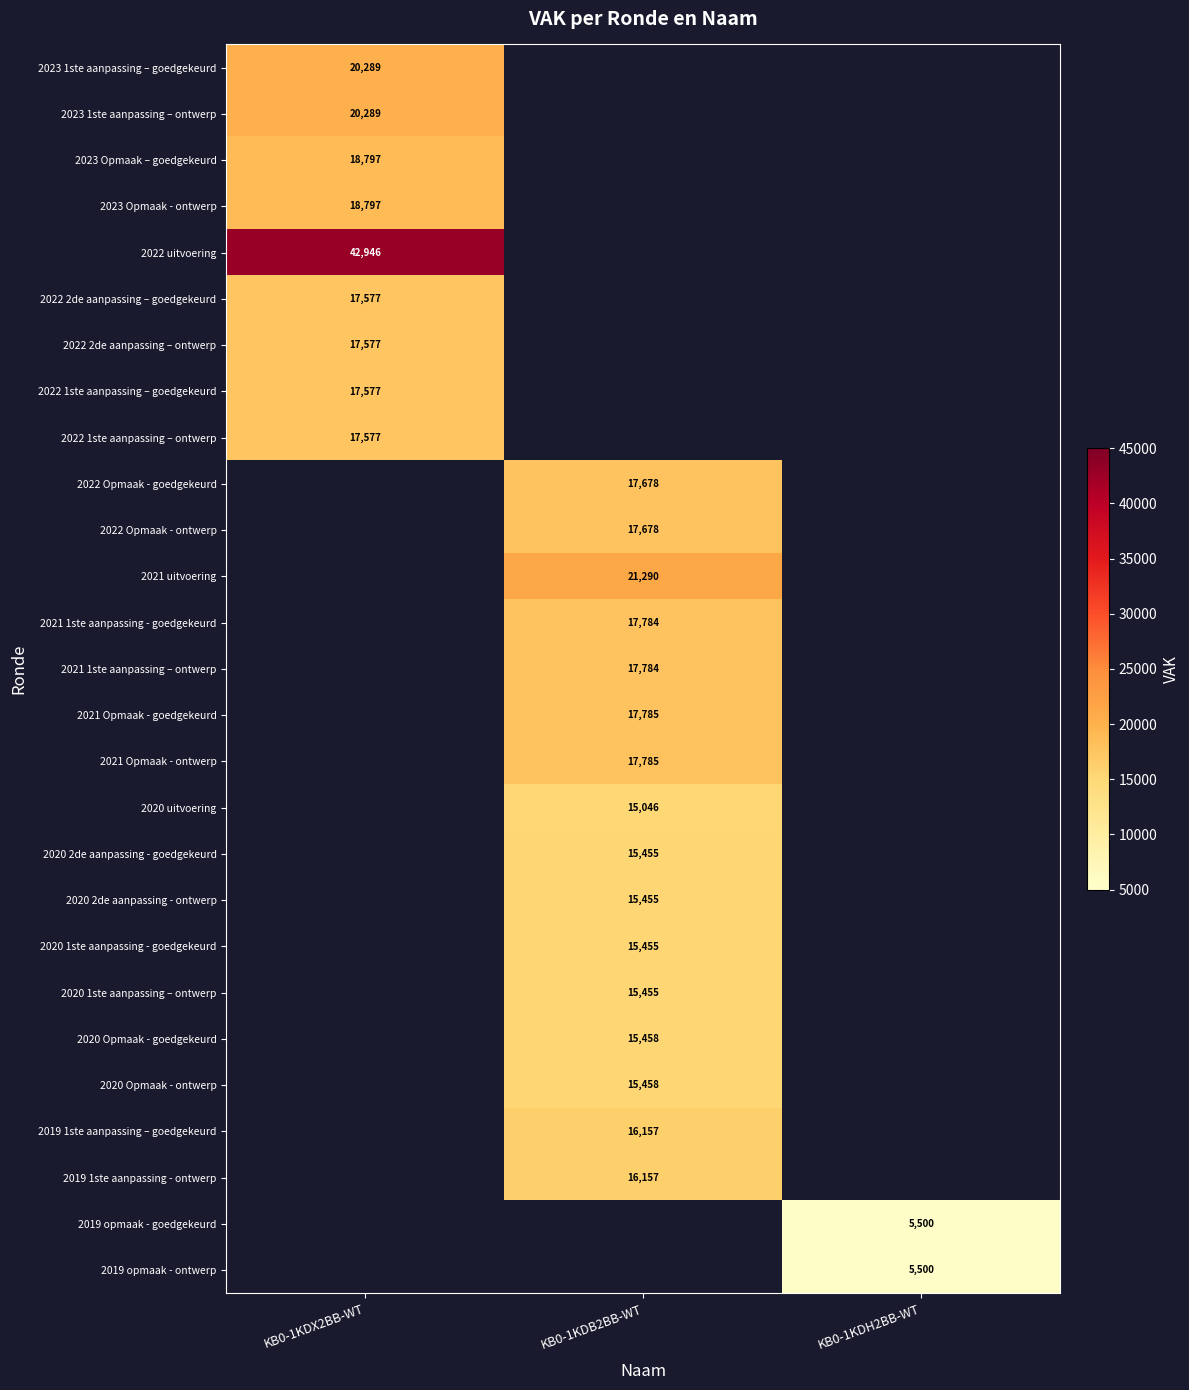

The value of 2021 uitvoering at KB0-1KDB2BB-WT is 28138. True or false?

False